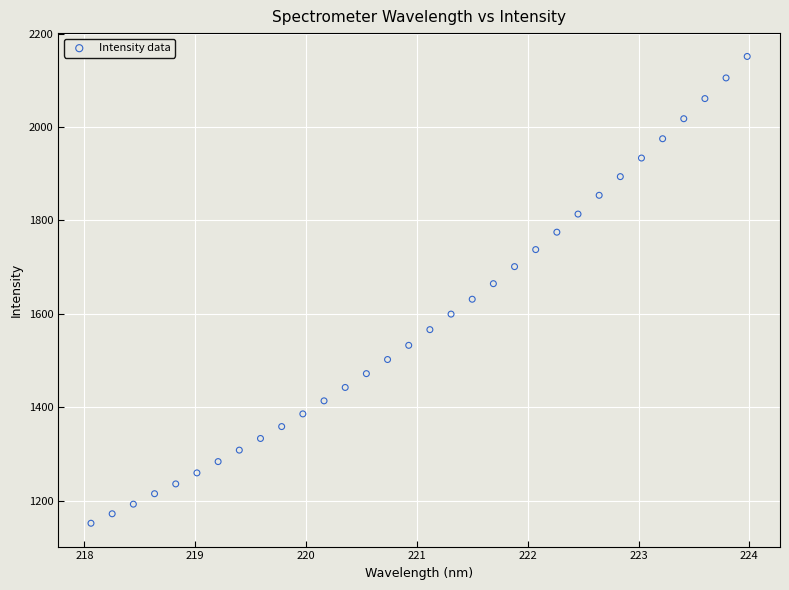

What is the range of X values (max minus min)?

5.9